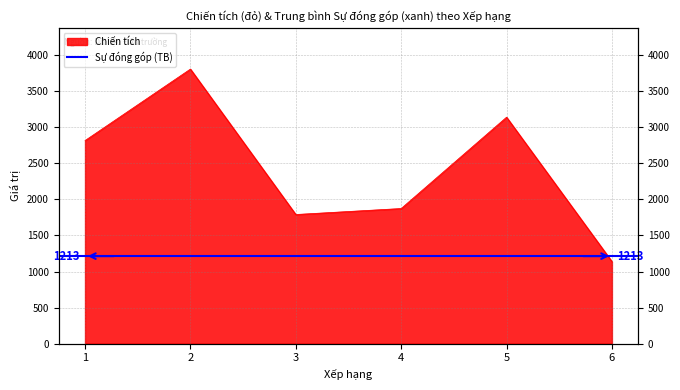

What is the change in value from 4 to 5?

+1266